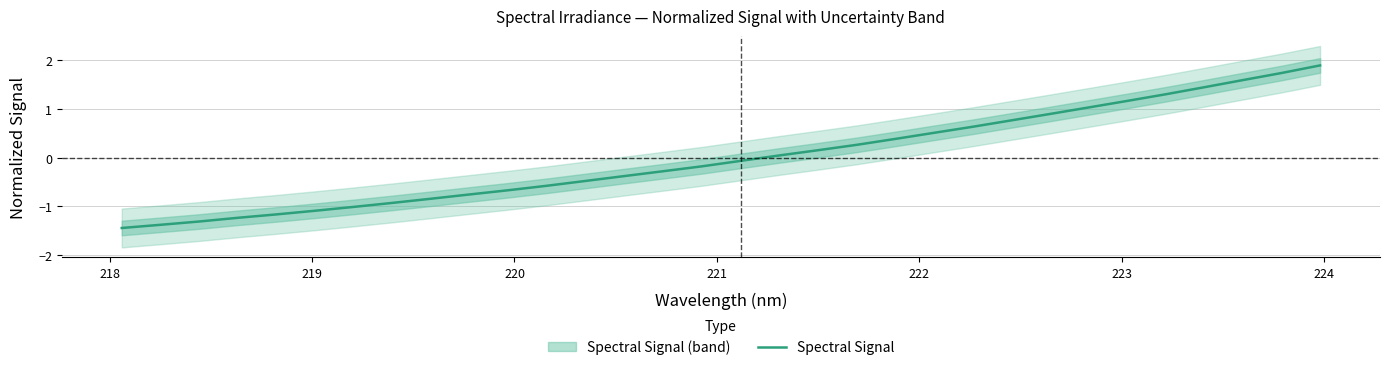

How many lines are shown in the chart?

1